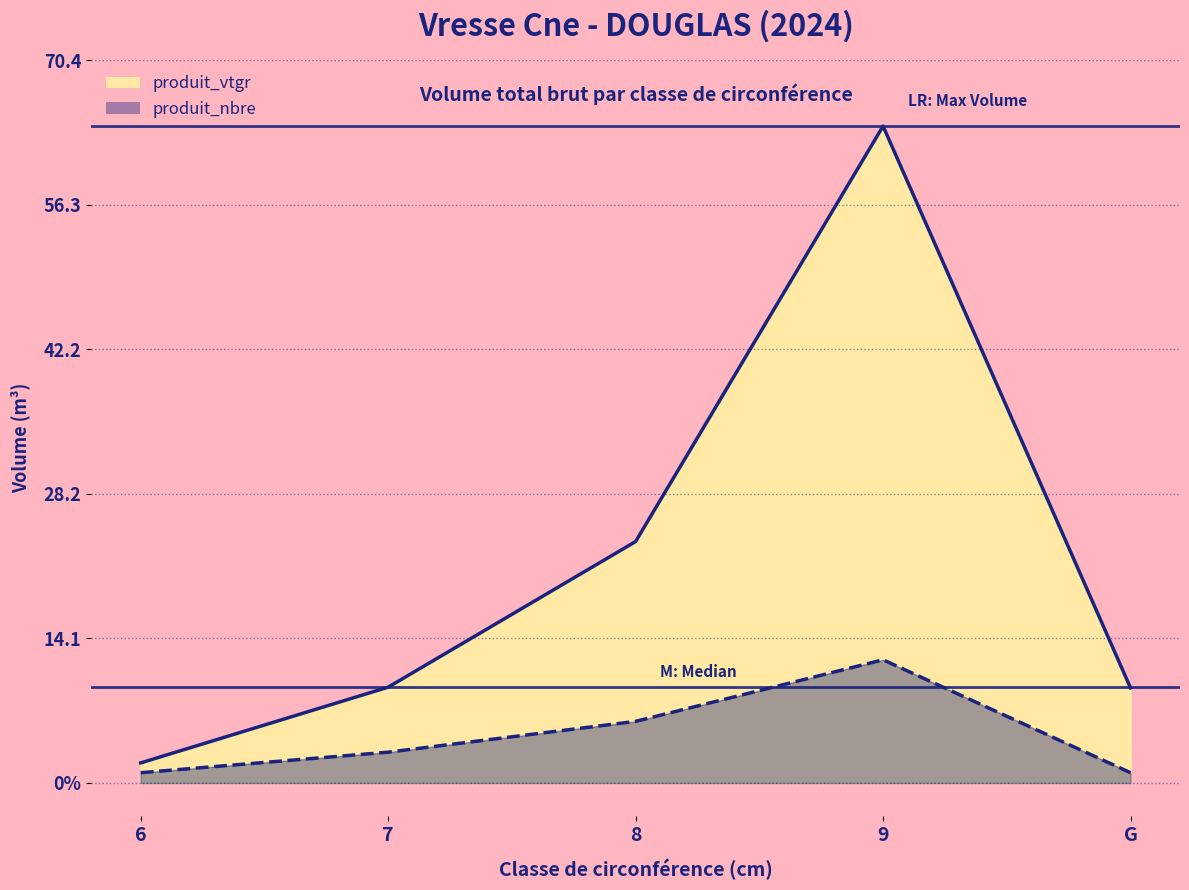

How many distinct data groups are displayed?

2